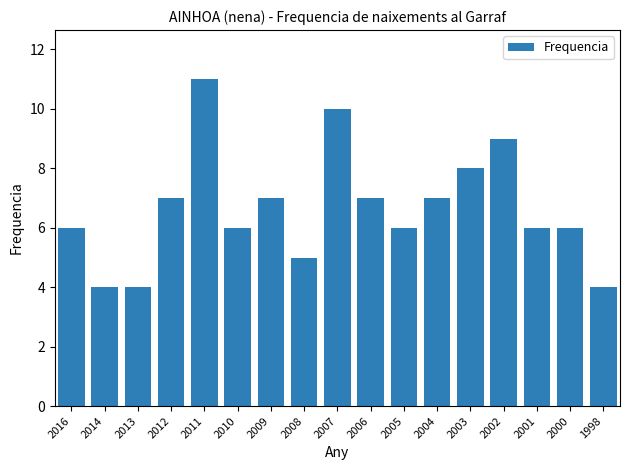

Reading left to right, extract all data points from this chart.

6	4	4	7	11	6	7	5	10	7	6	7	8	9	6	6	4